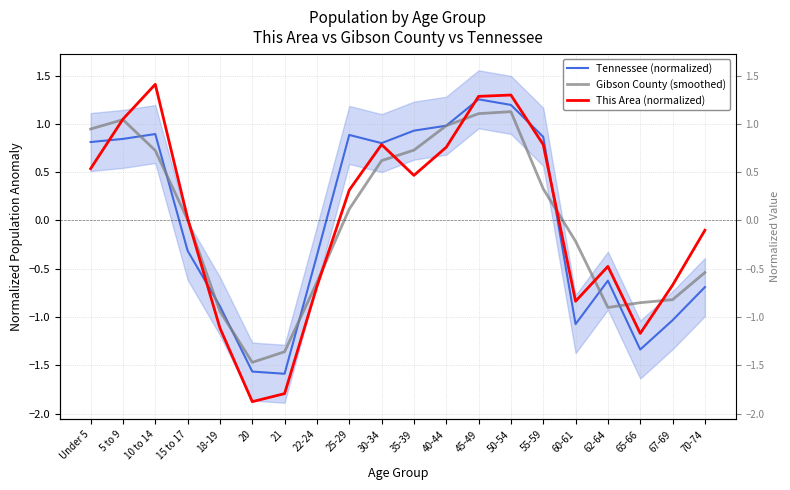

At which label does Gibson County (smoothed) reach its peak?

50-54